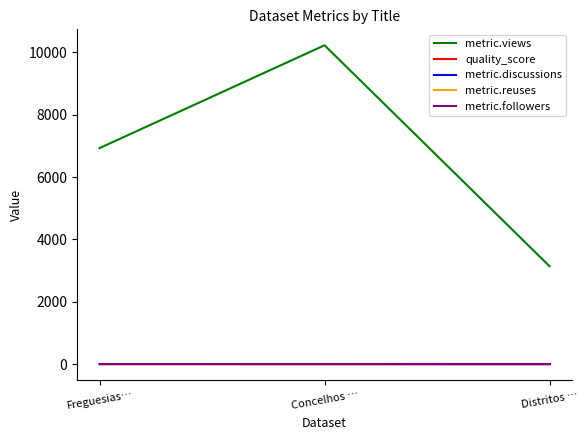

Which series has the largest total across all categories?

metric.views